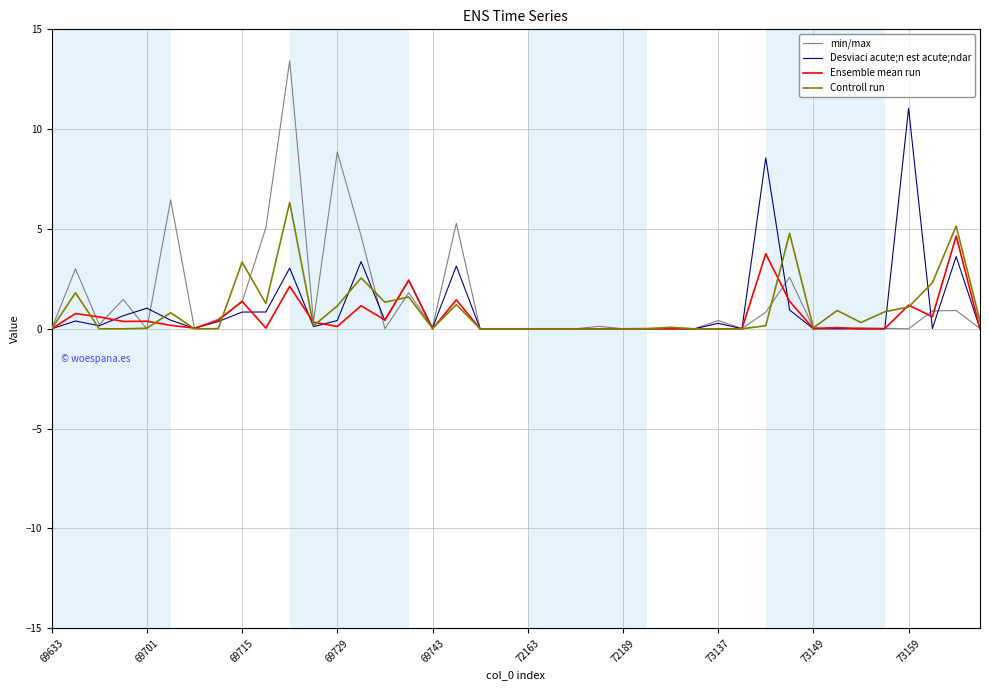

Which series has the widest spread of values?

min/max